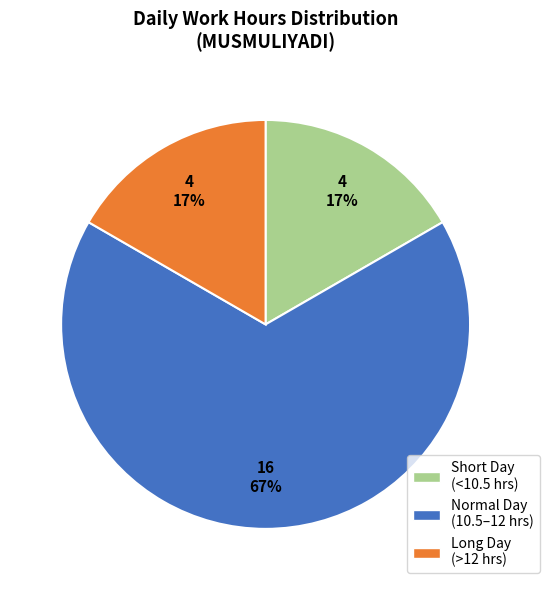

To the nearest percent, what is the difference between the largest and smallest slice percentages?

50%